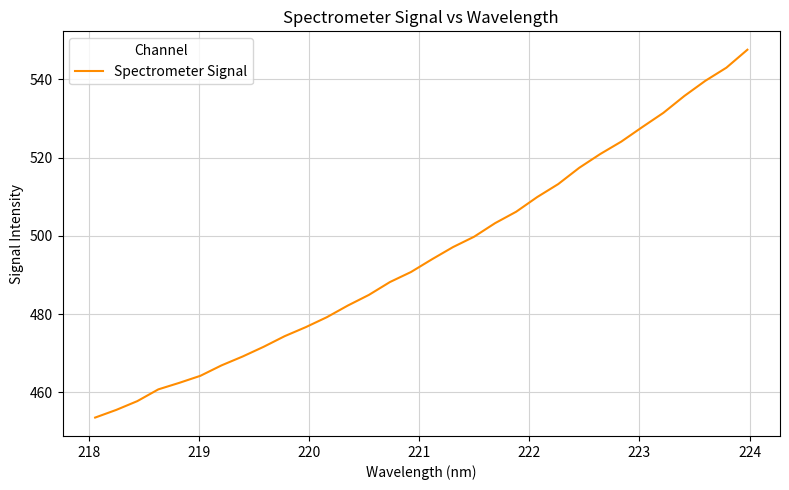

What is the smallest value displayed?

453.6